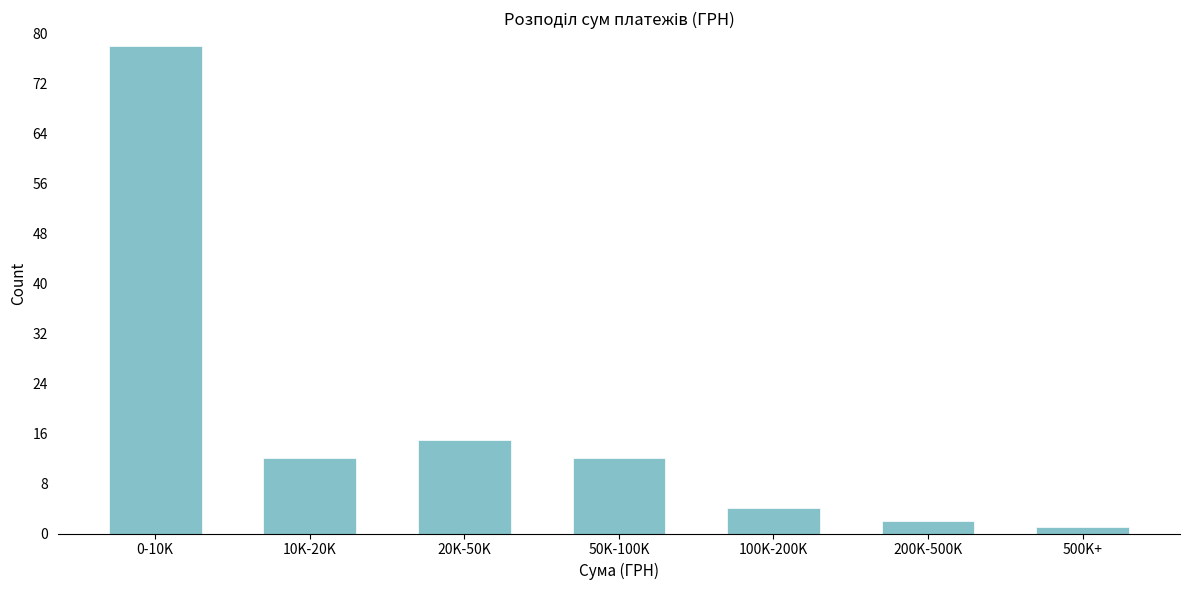

Reading left to right, transcribe all the data shown in this chart.

0-10K=78	10K-20K=12	20K-50K=15	50K-100K=12	100K-200K=4	200K-500K=2	500K+=1